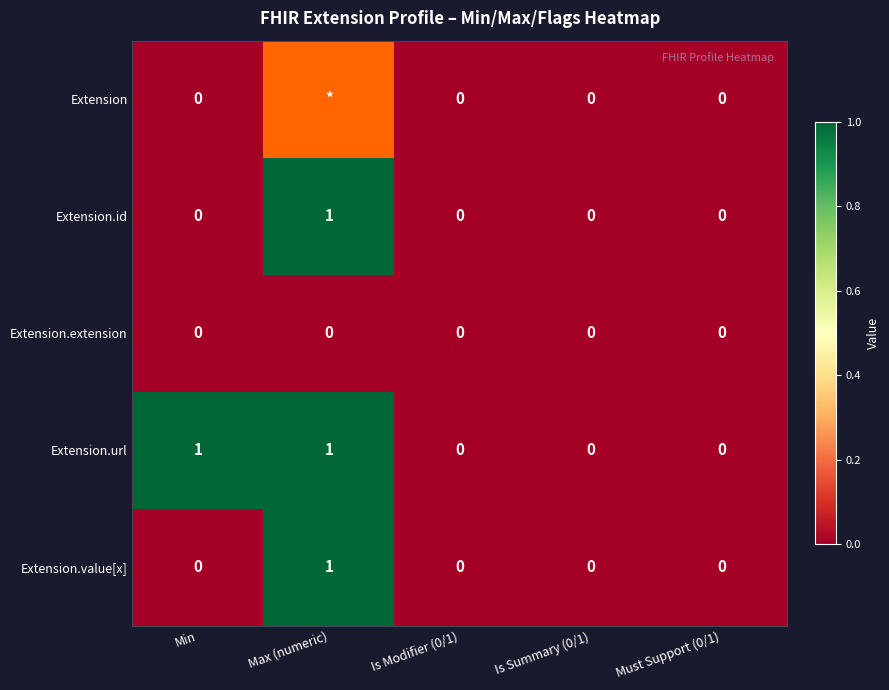

Count the Extension.value[x] values in the range 0 to 1.

5